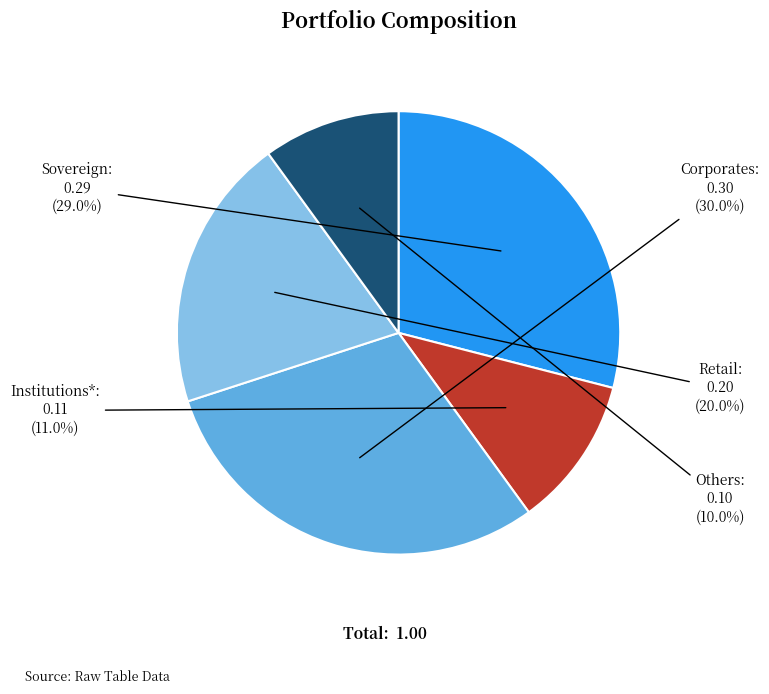

Does any single category account for the majority?

No